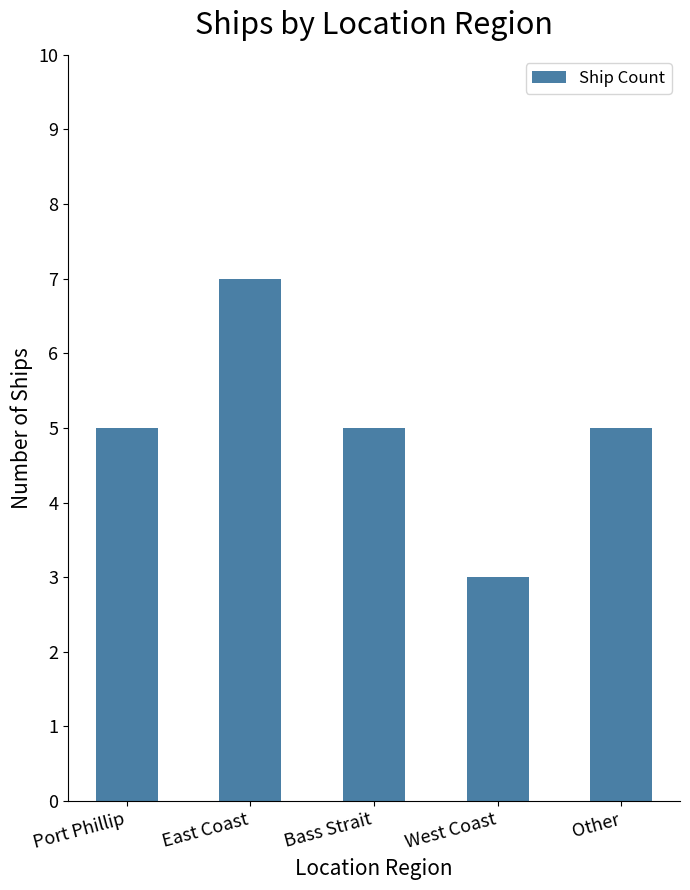

The chart shows a value of 5 at Port Phillip. True or false?

True